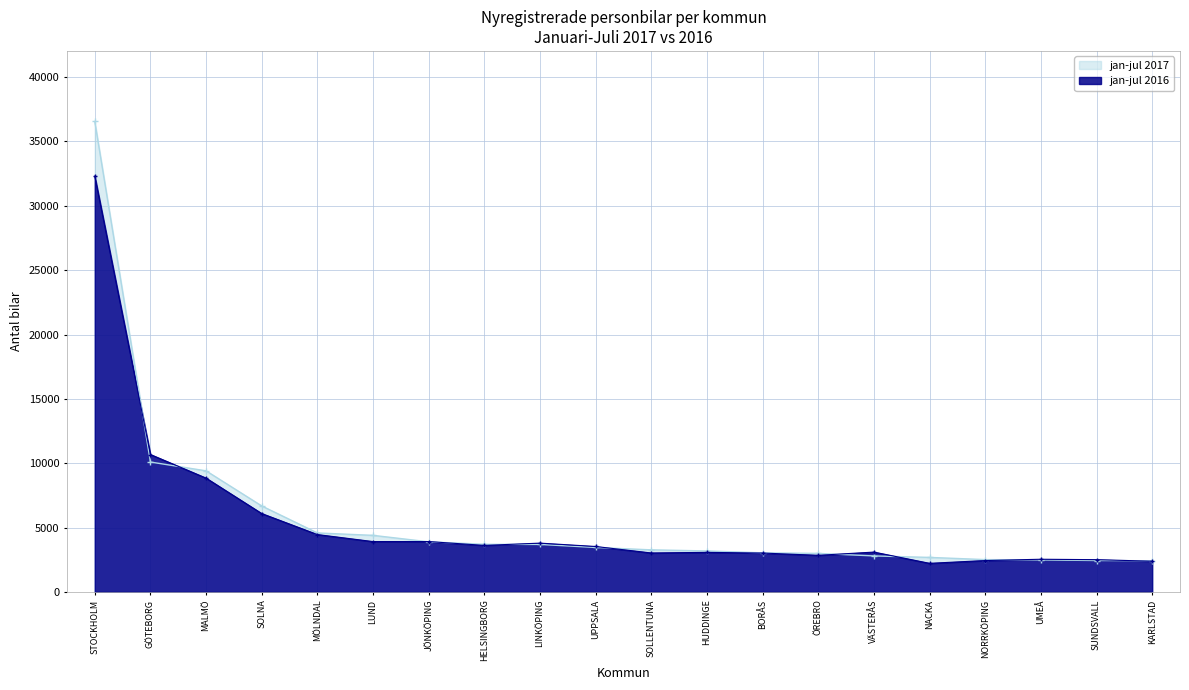

The value of jan-jul 2016 at STOCKHOLM is 19822. True or false?

False